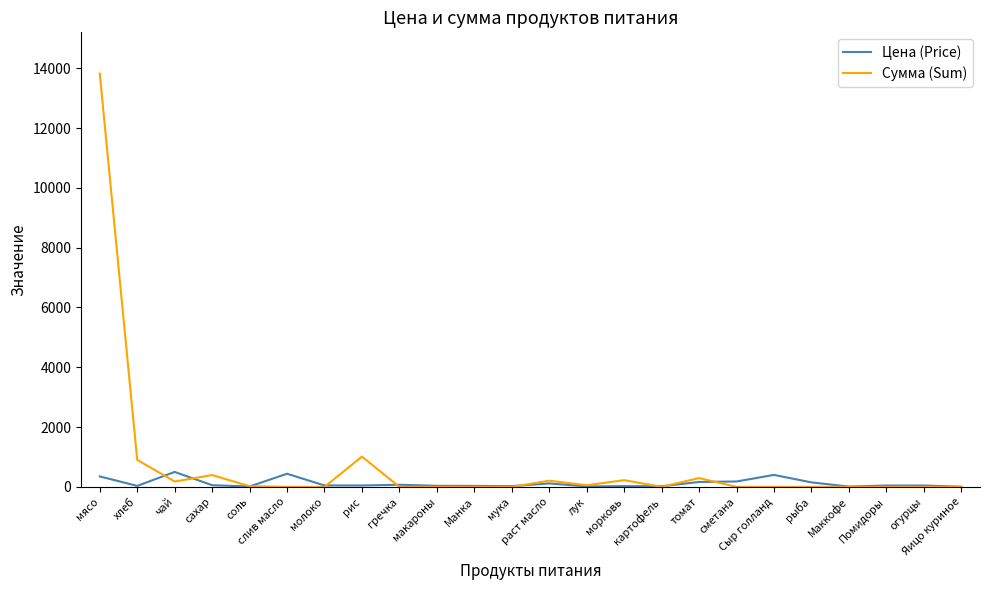

What is the difference between the Цена (Price) values at мясо and рис?

303.0